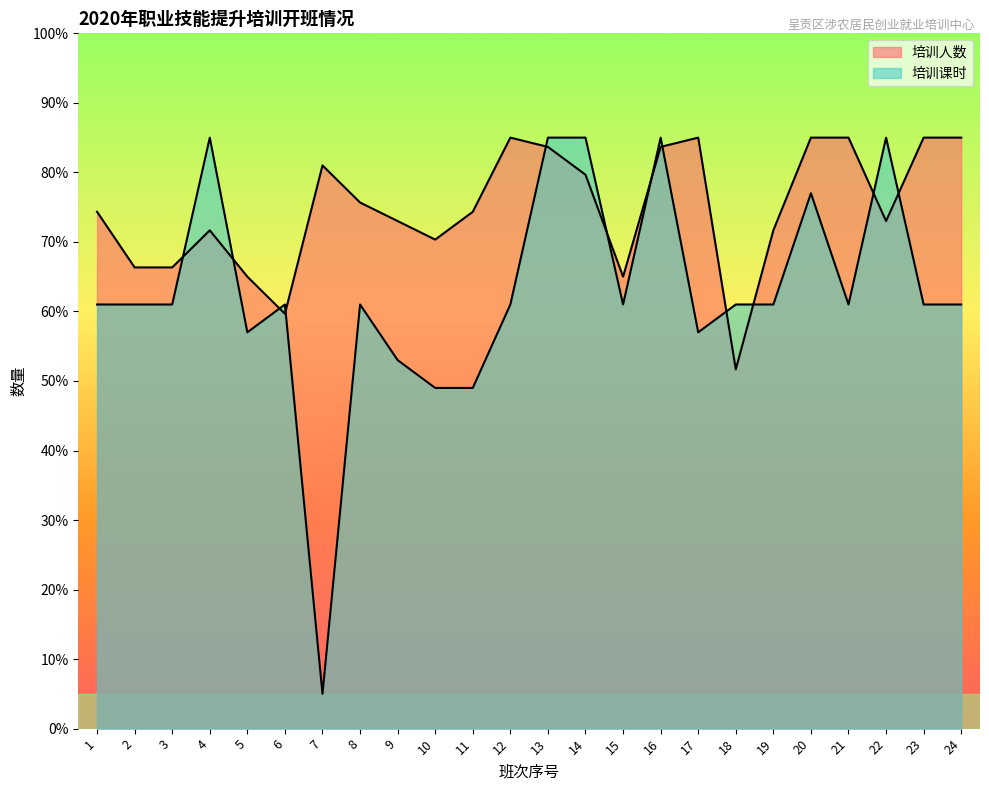

At which category does 培训人数 reach its first local peak?

4